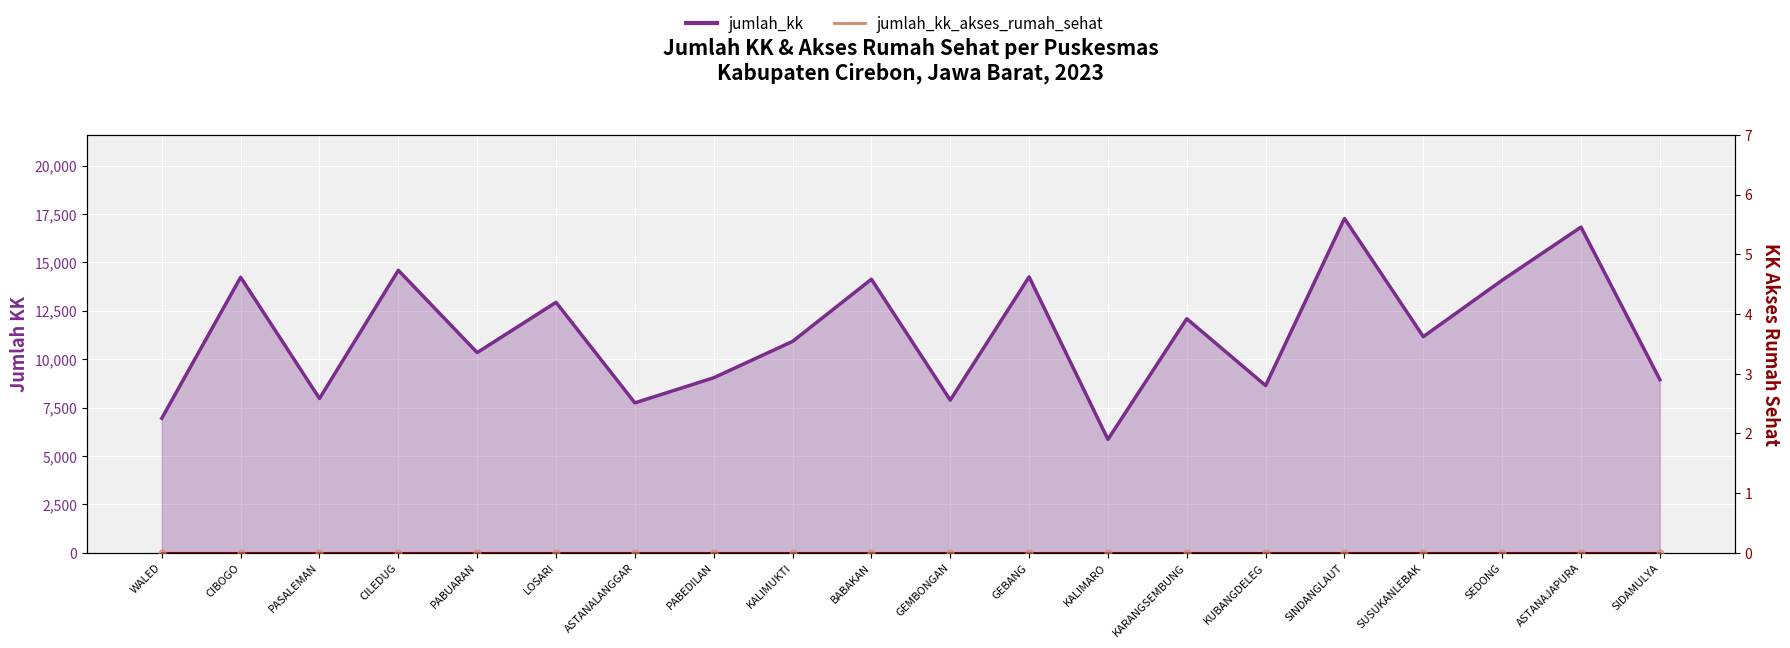

At how many categories does at least one series exceed 15157?

2